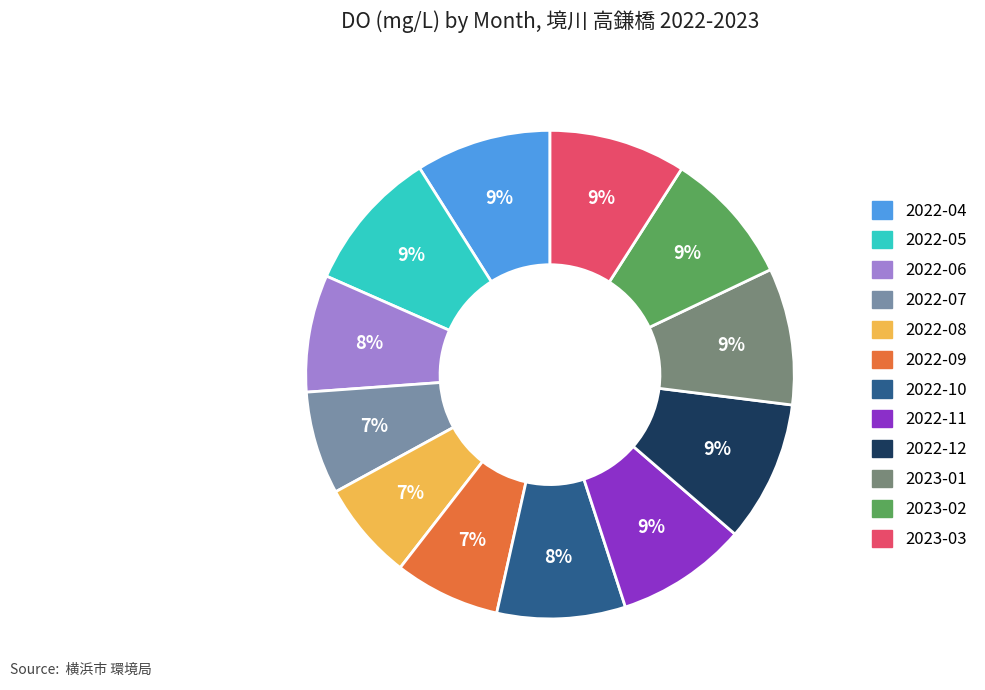

Is there a majority slice in this chart?

No